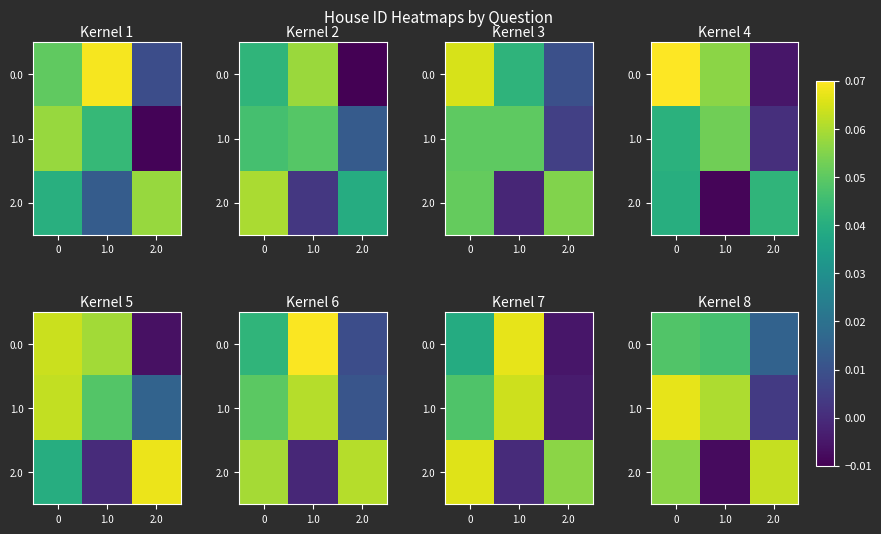

Is the value of 1.0 at 1.0 greater than the value of 0.0 at 2.0?

Yes